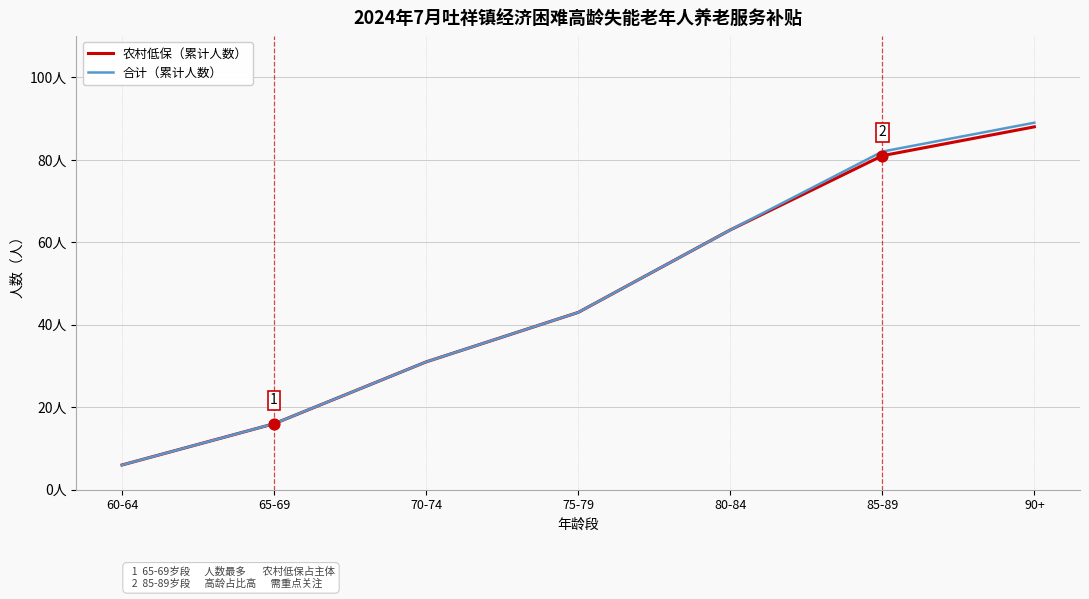

What are all the series names shown in the legend?

农村低保（累计人数）, 合计（累计人数）